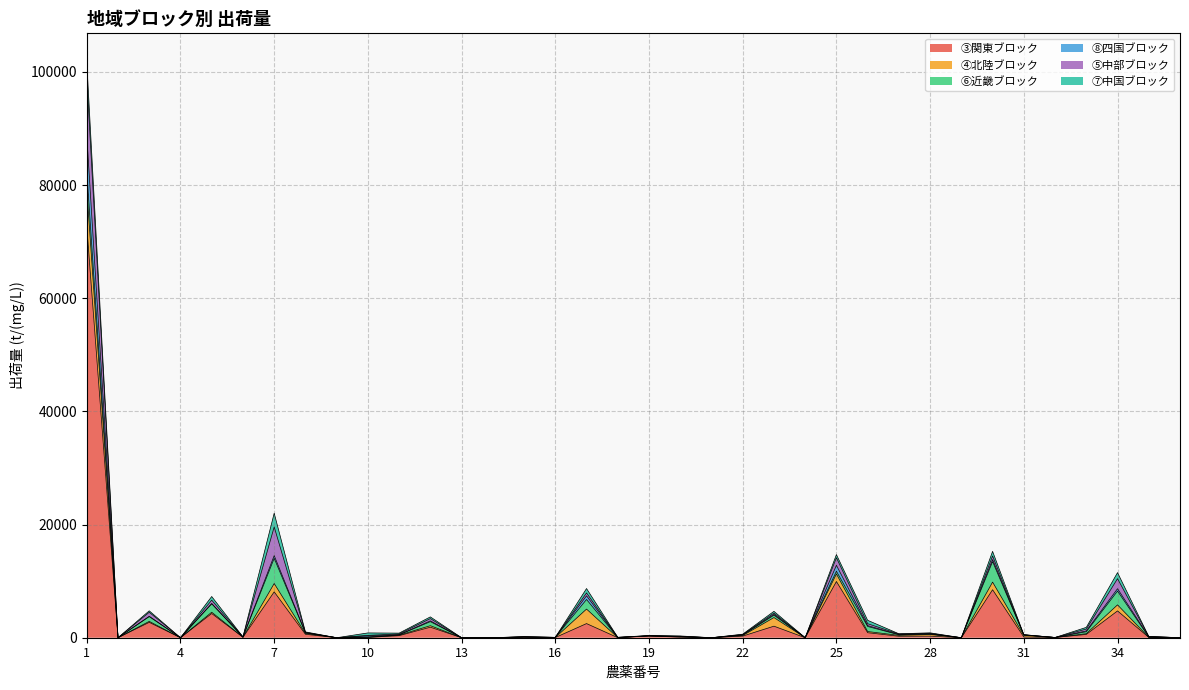

At which category is the sum across all series the highest?

1